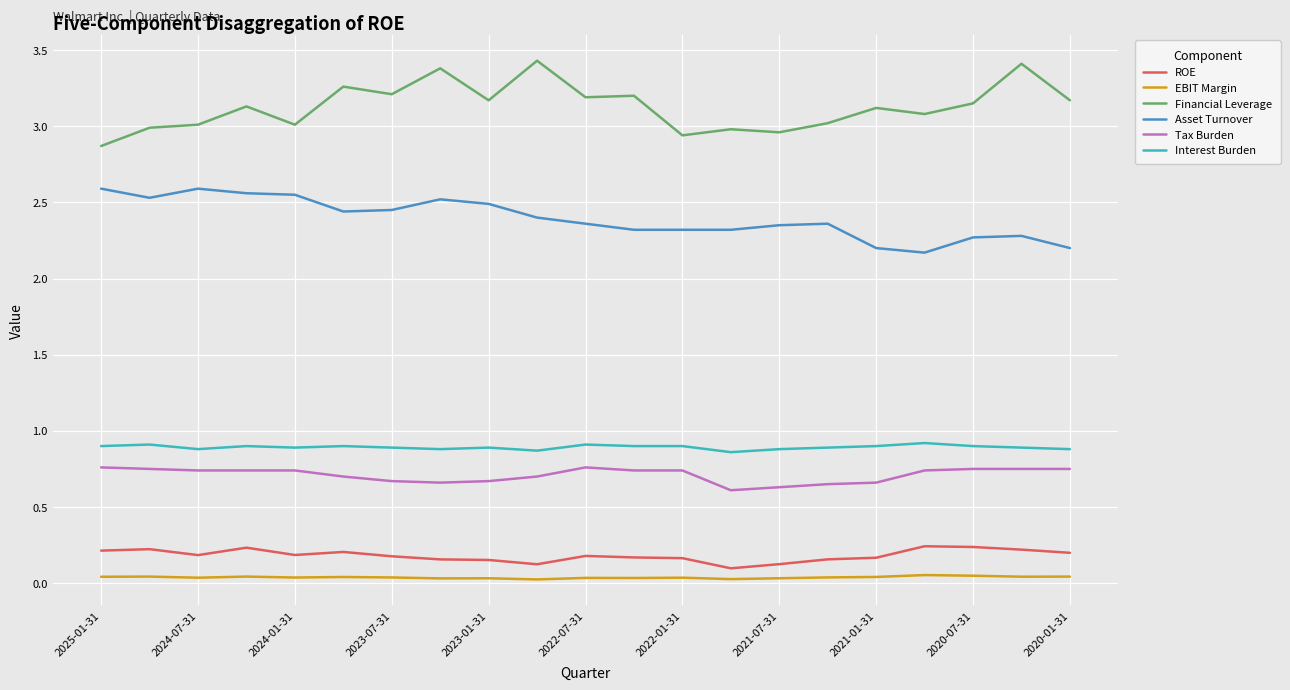

True or false: Tax Burden and EBIT Margin intersect in this chart.

False